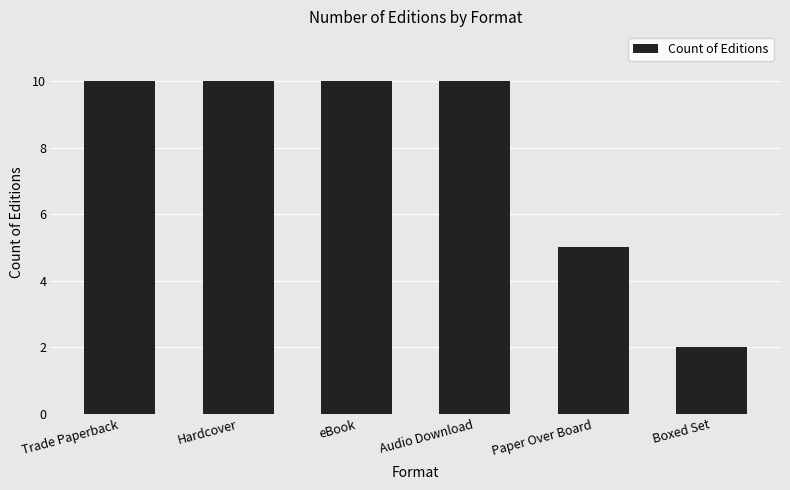

True or false: the data shows 6 at Hardcover.

False